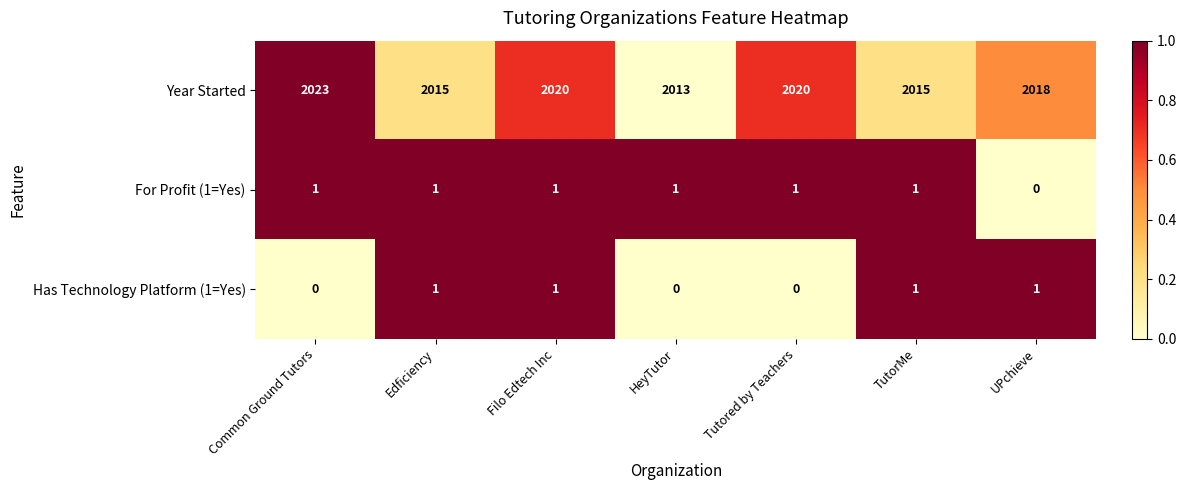

Which category has the highest value in the Year Started series?

Common Ground Tutors